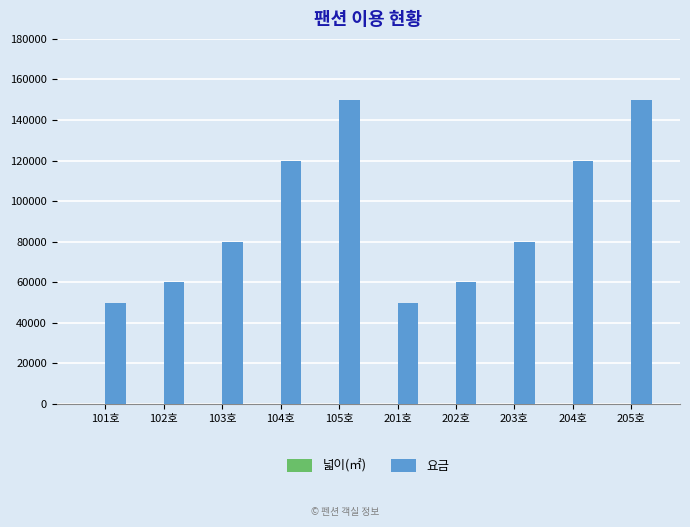

What is the spread (max minus min) of values at 103호?

79933